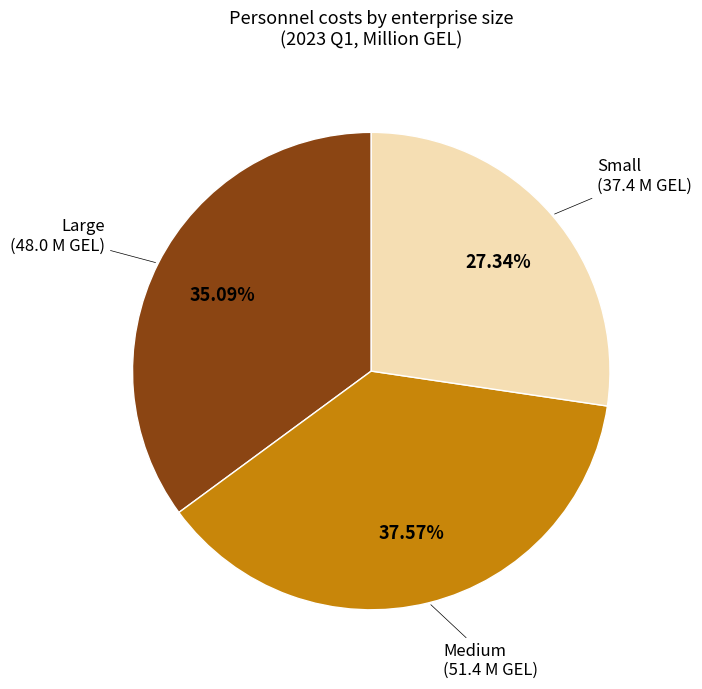

Rank the categories by value from highest to lowest.

Medium (51.4 M GEL), Large (48.0 M GEL), Small (37.4 M GEL)